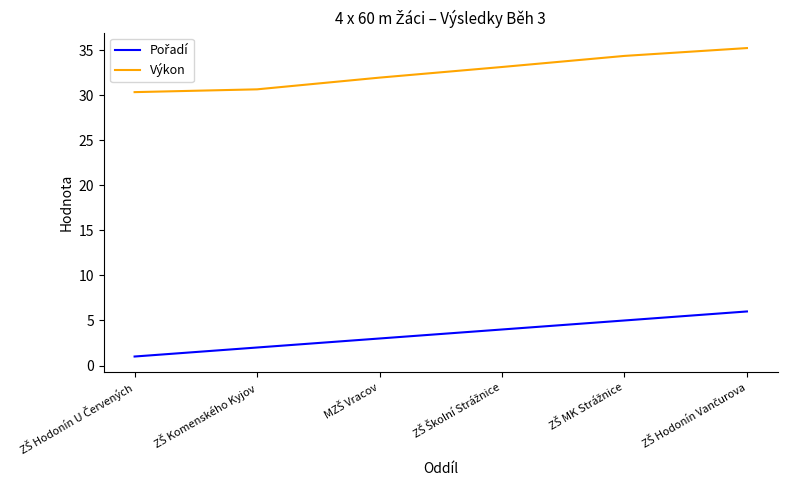

How many categories are shown in the chart?

6